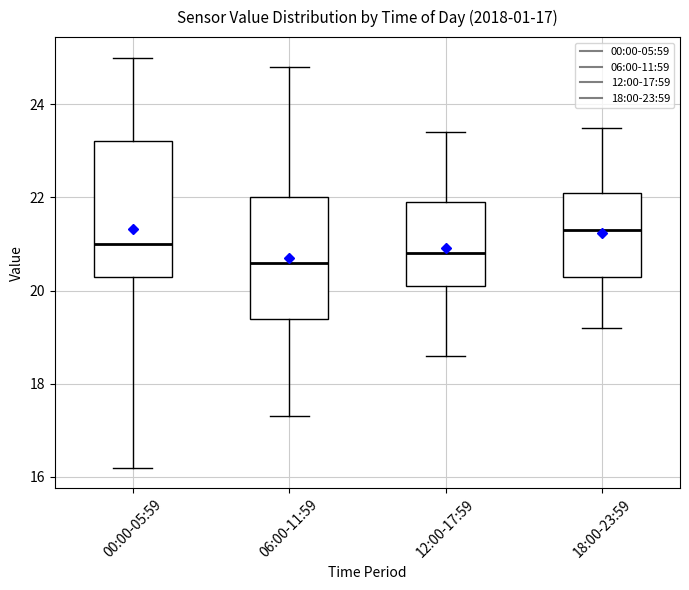

Which box's median line is the highest?

18:00-23:59